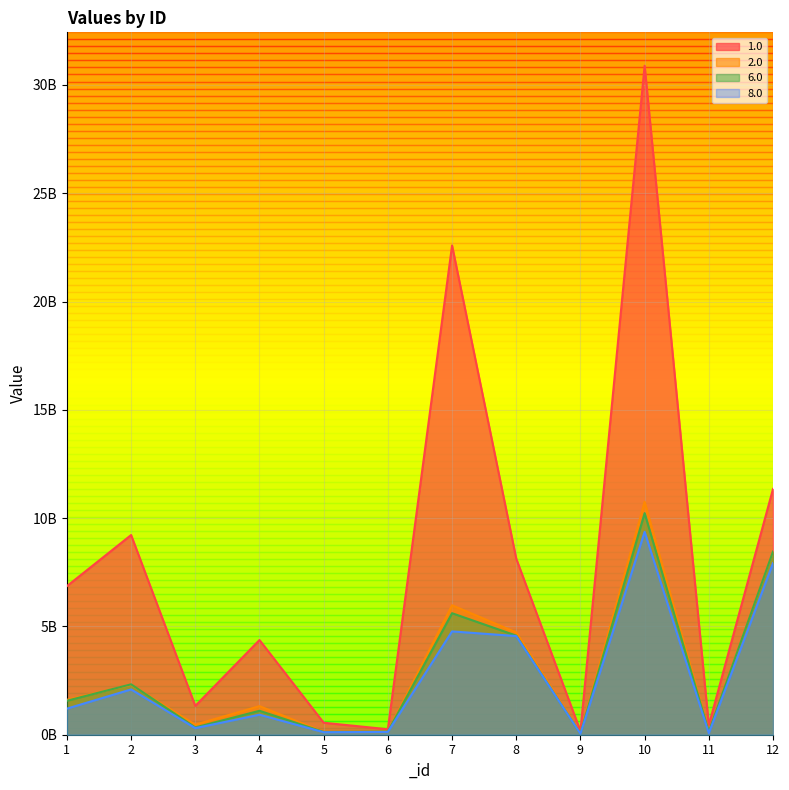

Read the 1.0 value at 11.

441013044.0